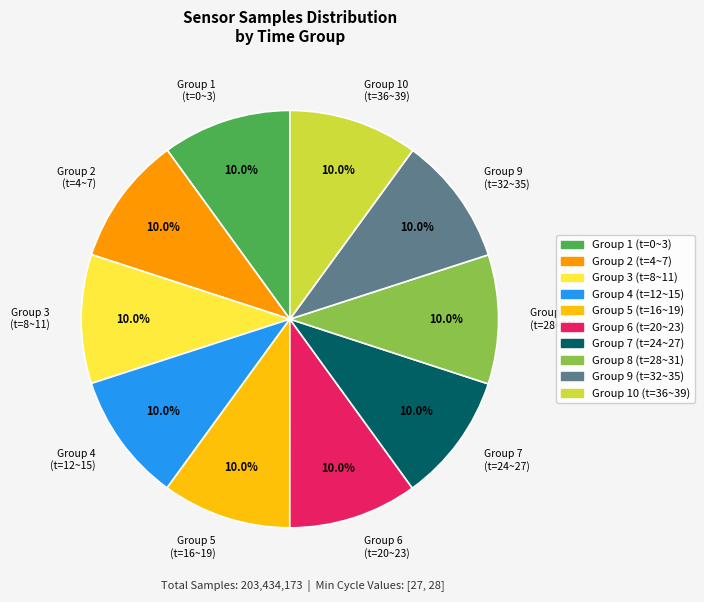

Approximately how many times larger is the value at Group 8 (t=28~31) compared to Group 6 (t=20~23)?

1.0